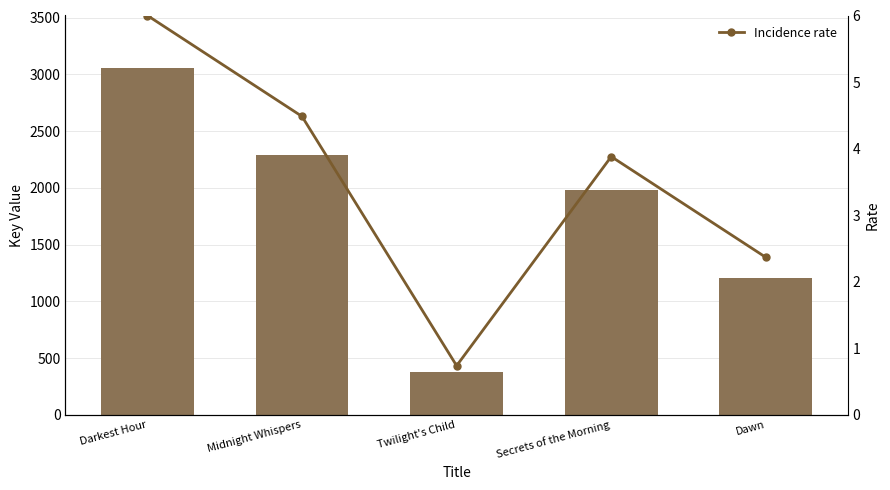

Reading left to right, list all the values displayed in this chart.

Key: 3059.0	2286.0	376.0	1978.0	1206.0
Incidence rate: 6.0	4.5	0.7	3.9	2.4